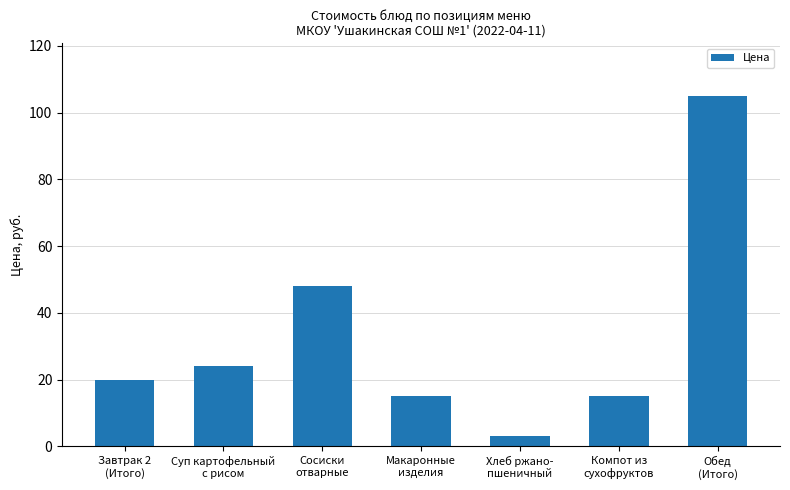

Which category has the highest value across all series?

Обед
(Итого)